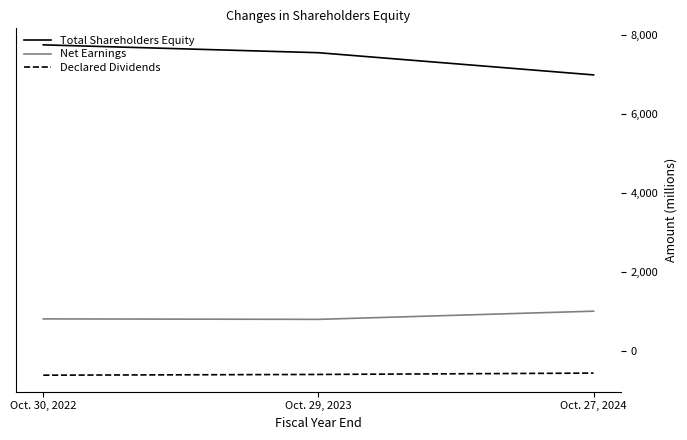

What are all the series names shown in the legend?

Total Shareholders Equity, Net Earnings, Declared Dividends